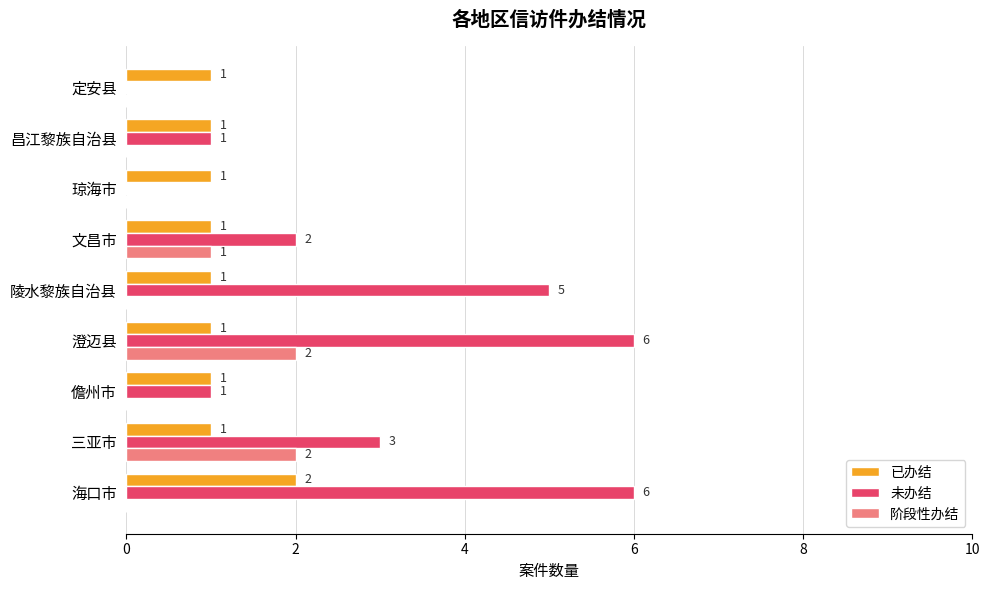

How many positive values does the 阶段性办结 series have?

3